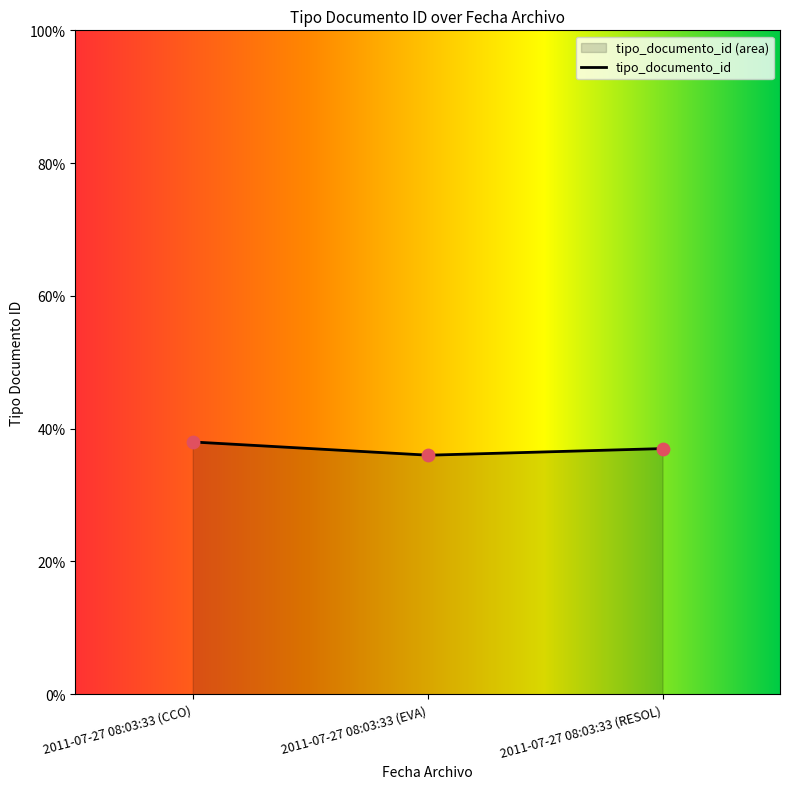

What is the ratio of the value at 2011-07-27 08:03:33 (EVA) to the value at 2011-07-27 08:03:33 (CCO)?

0.9